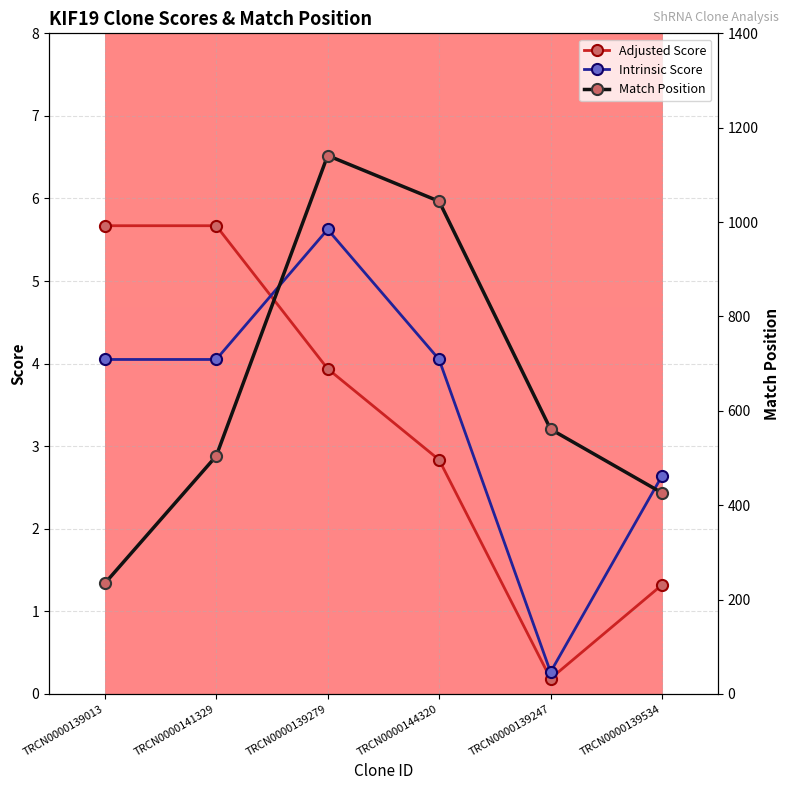

What is the total value across all series at TRCN0000144320?

1050.9